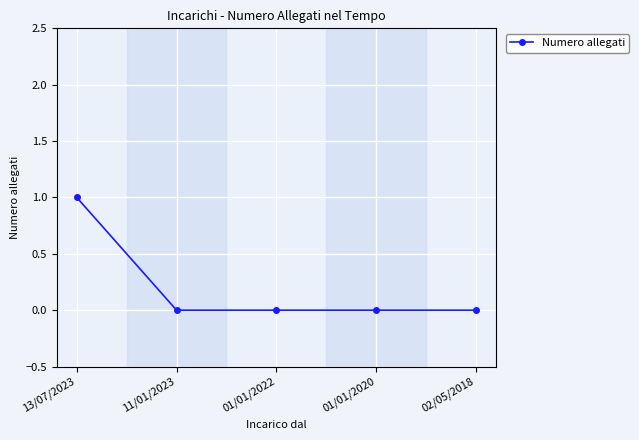

What is the label of the 4th point from the left?

01/01/2020